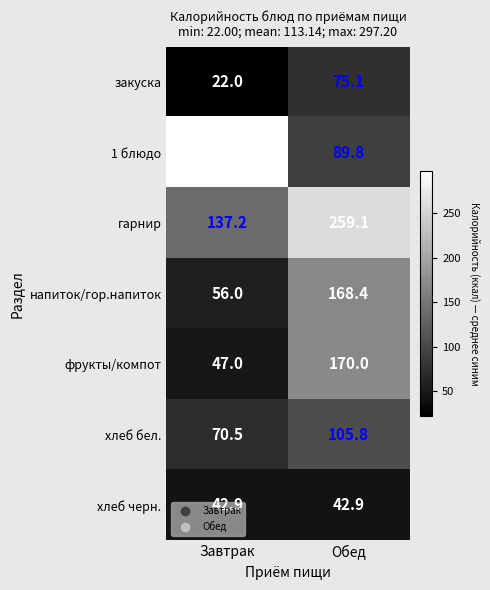

Where is напиток/гор.напиток nearest to the value 112?

Завтрак